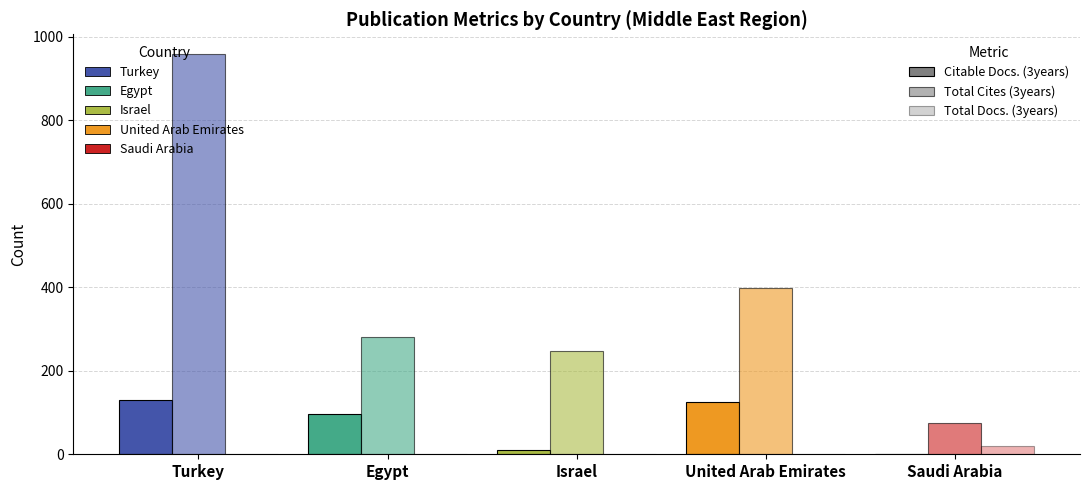

True or false: Total Docs. (3years) has a value of 0 at United Arab Emirates.

True